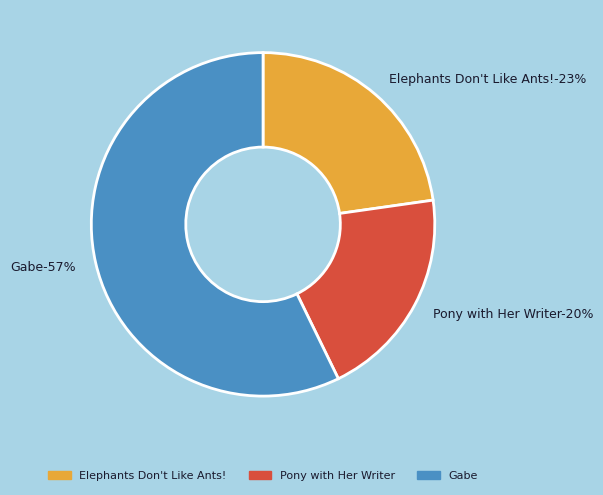

How many segments does this pie chart have?

3